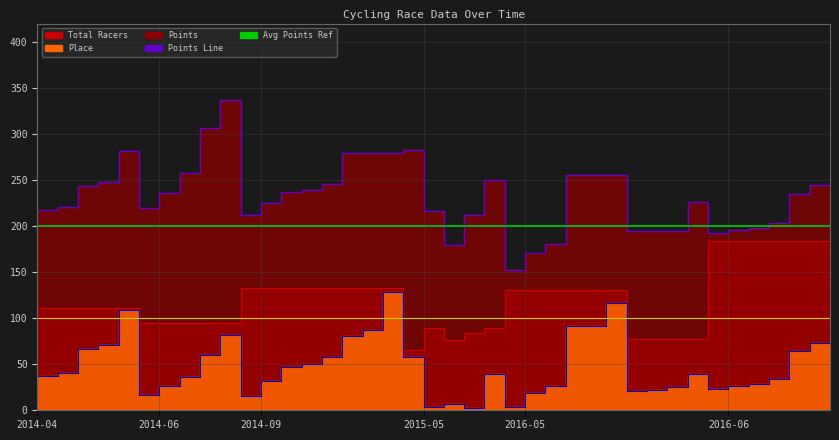

True or false: Total Racers and Points intersect in this chart.

False